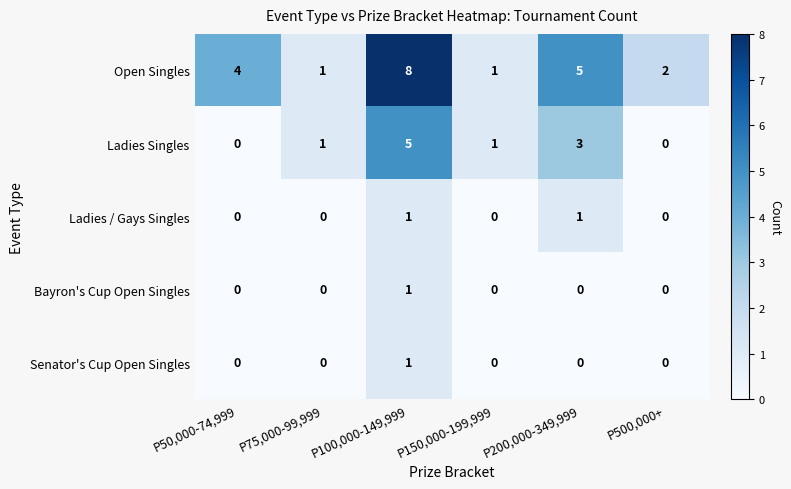

What is the maximum value shown in the chart?

8